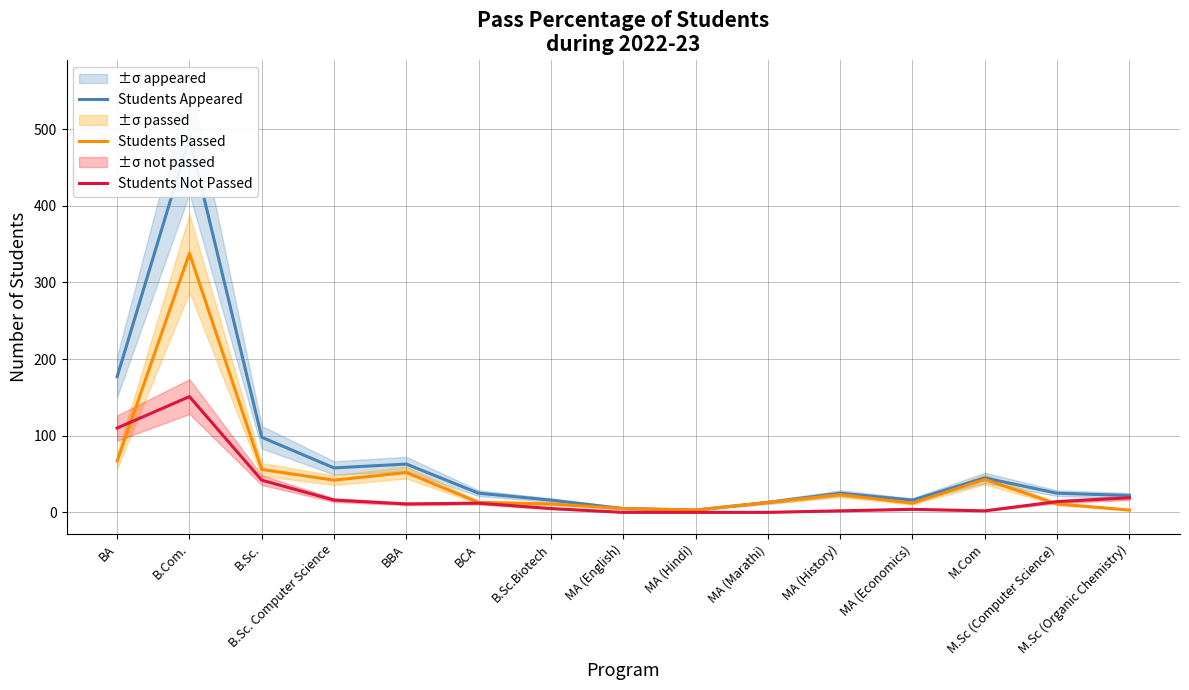

True or false: Students Passed has a value of 500 at B.Com..

False